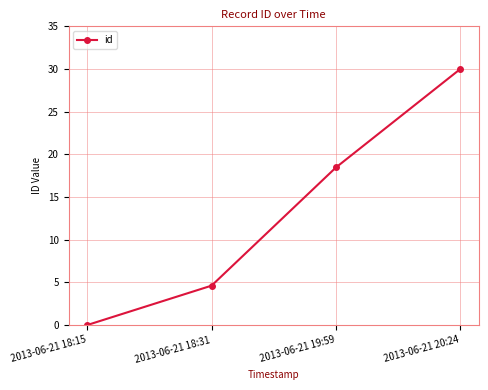

True or false: there are more than 0 points higher than both neighbors.

False